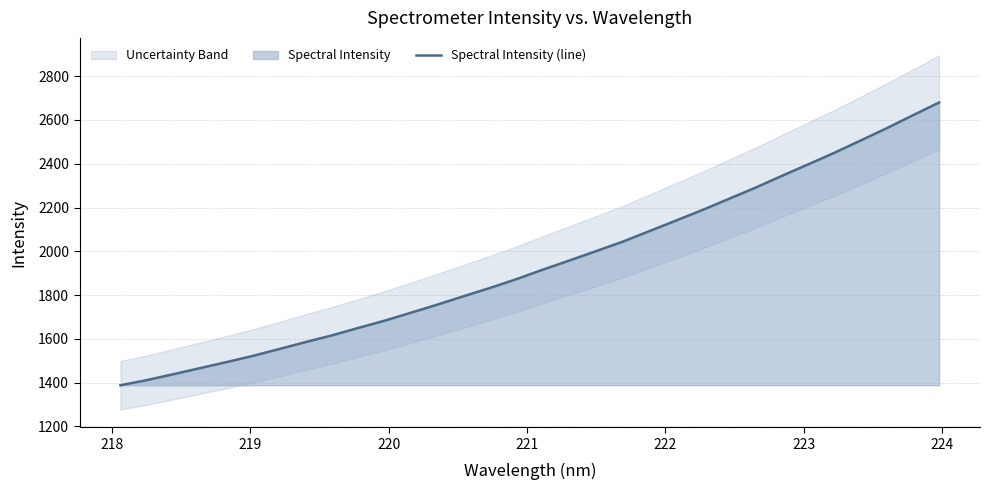

The chart shows a value of 2280.8 at 217. True or false?

False